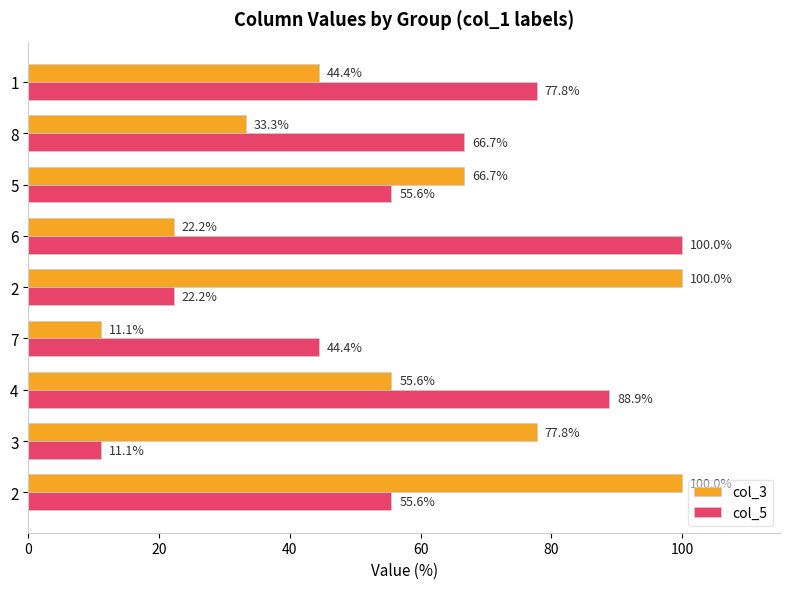

How many data points in col_3 are above 55?

5